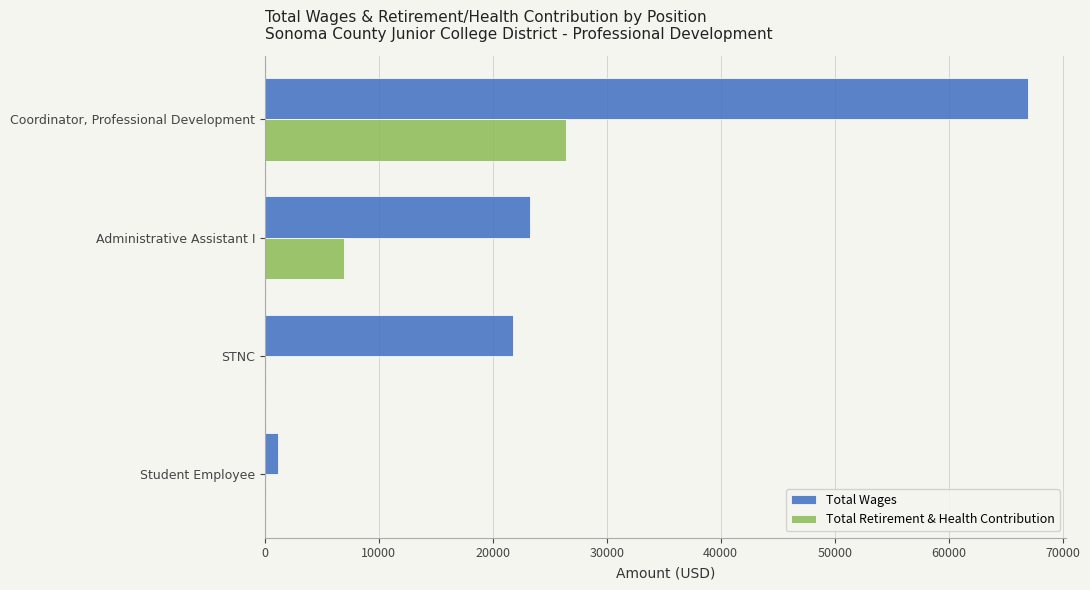

At which category is the sum across all series the highest?

Coordinator, Professional Development